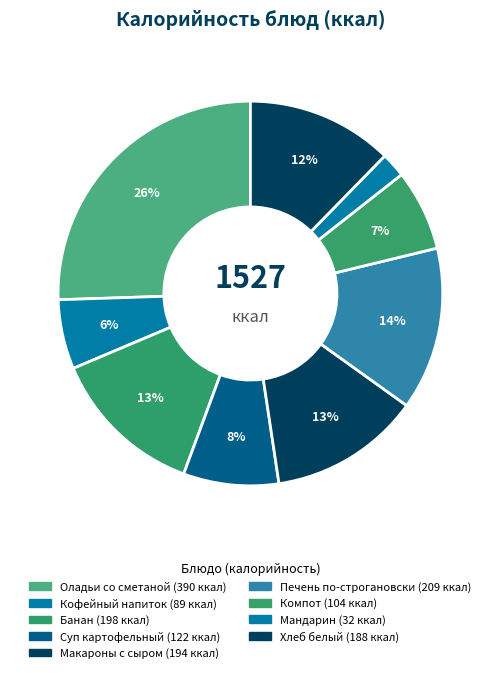

Which category has the smallest portion of the pie?

Мандарин